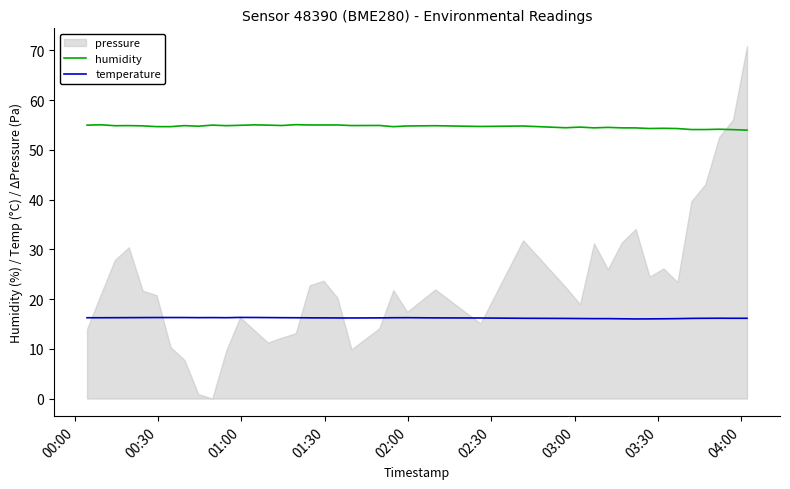

True or false: temperature and humidity cross at least once.

False